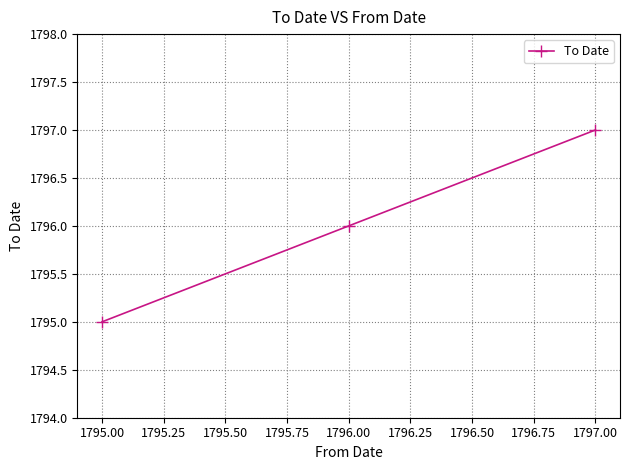

At which category does the chart reach its peak across all series?

1797.00